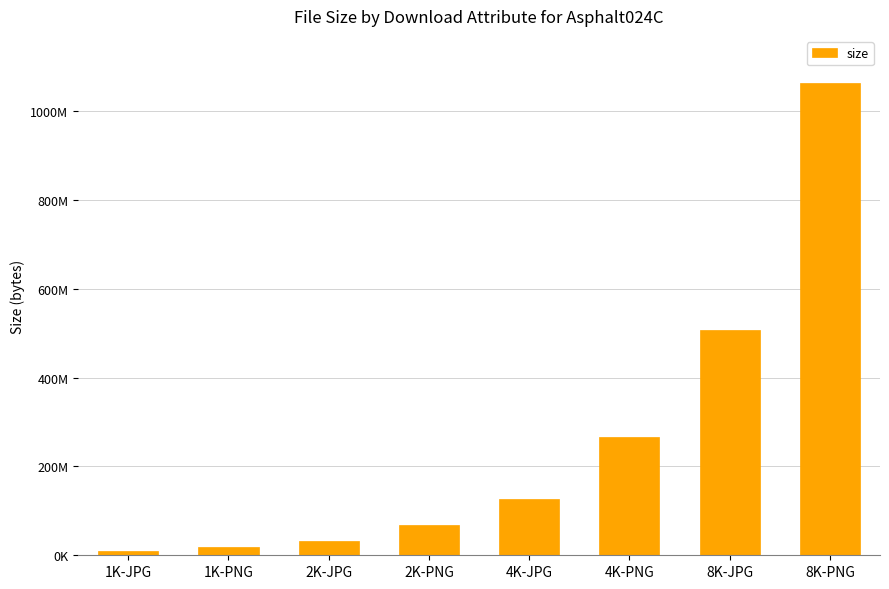

Reading left to right, what are all the values shown in this chart?

1K-JPG=8843012	1K-PNG=17997112	2K-JPG=32683266	2K-PNG=68003565	4K-JPG=126836605	4K-PNG=266514324	8K-JPG=507601662	8K-PNG=1062863760